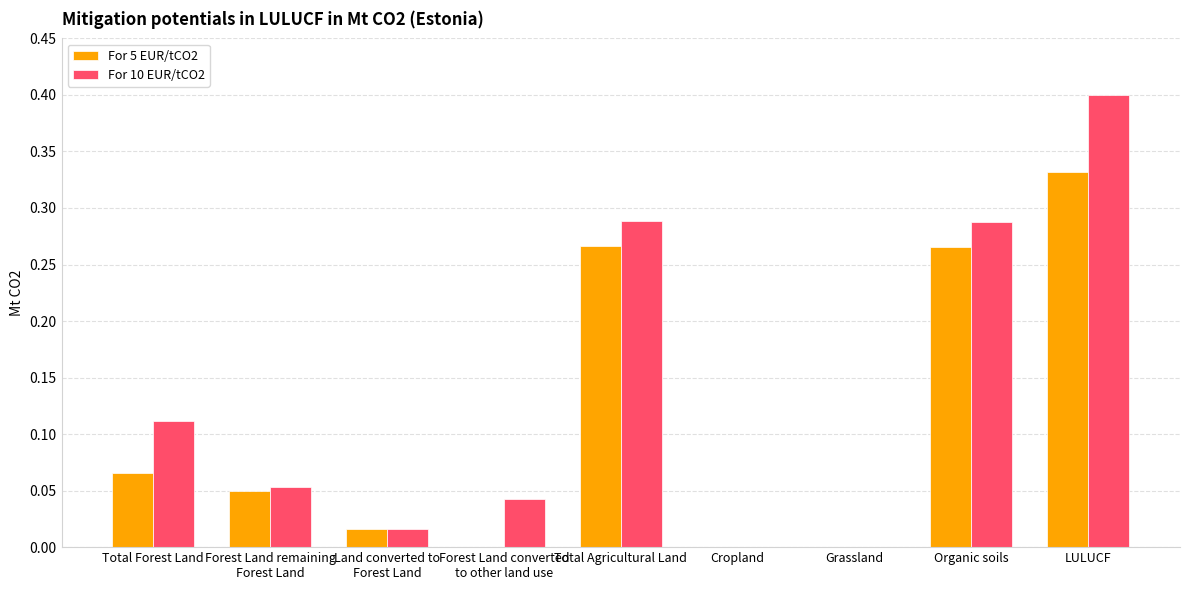

The For 10 EUR/tCO2 series shows 0.1 at Organic soils. True or false?

False